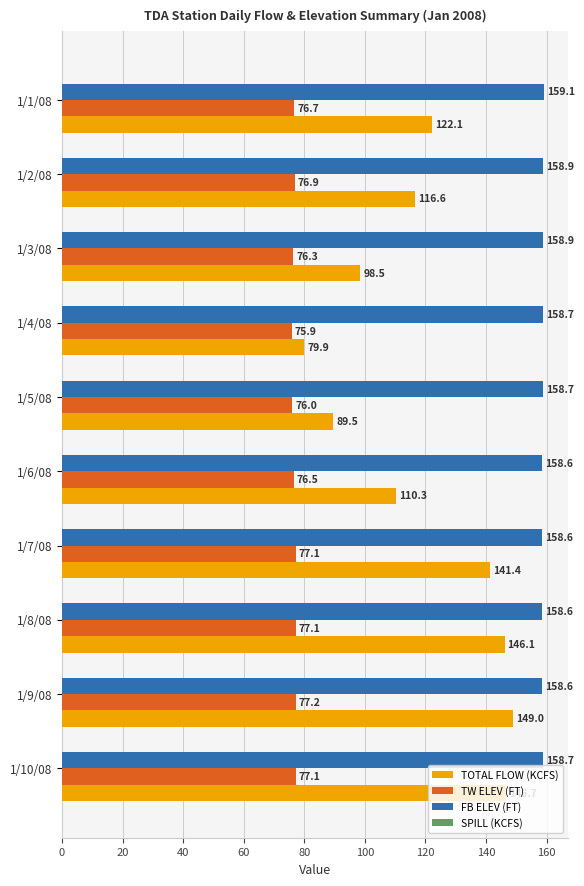

How many values in the TW ELEV (FT) series are below 76?

1